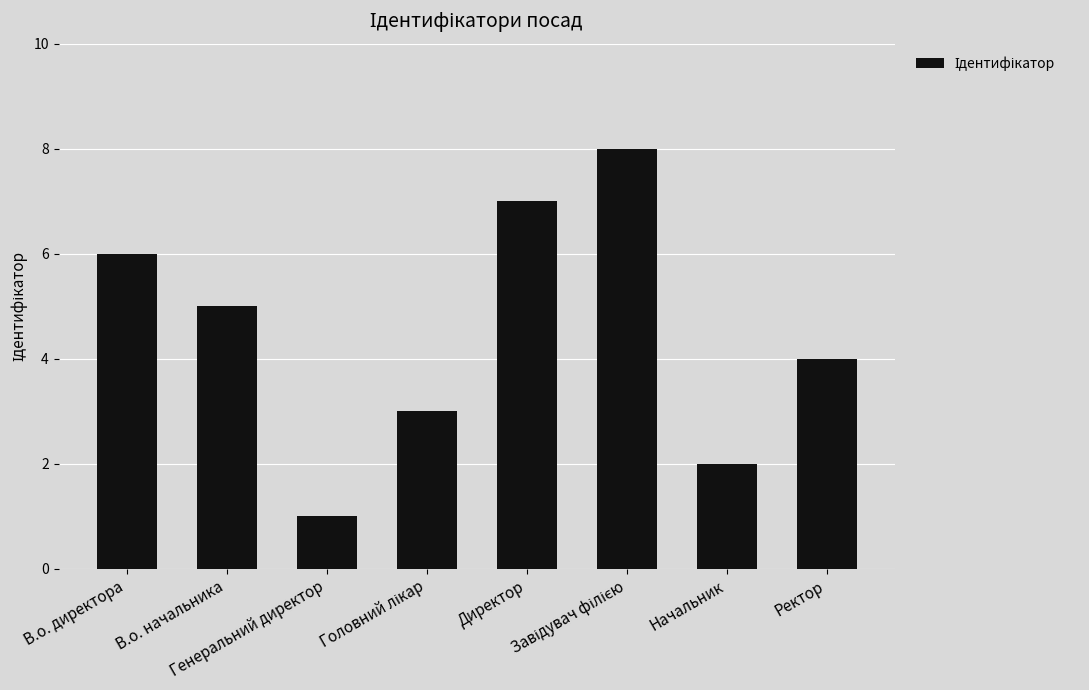

Does the chart contain stacked bars?

No